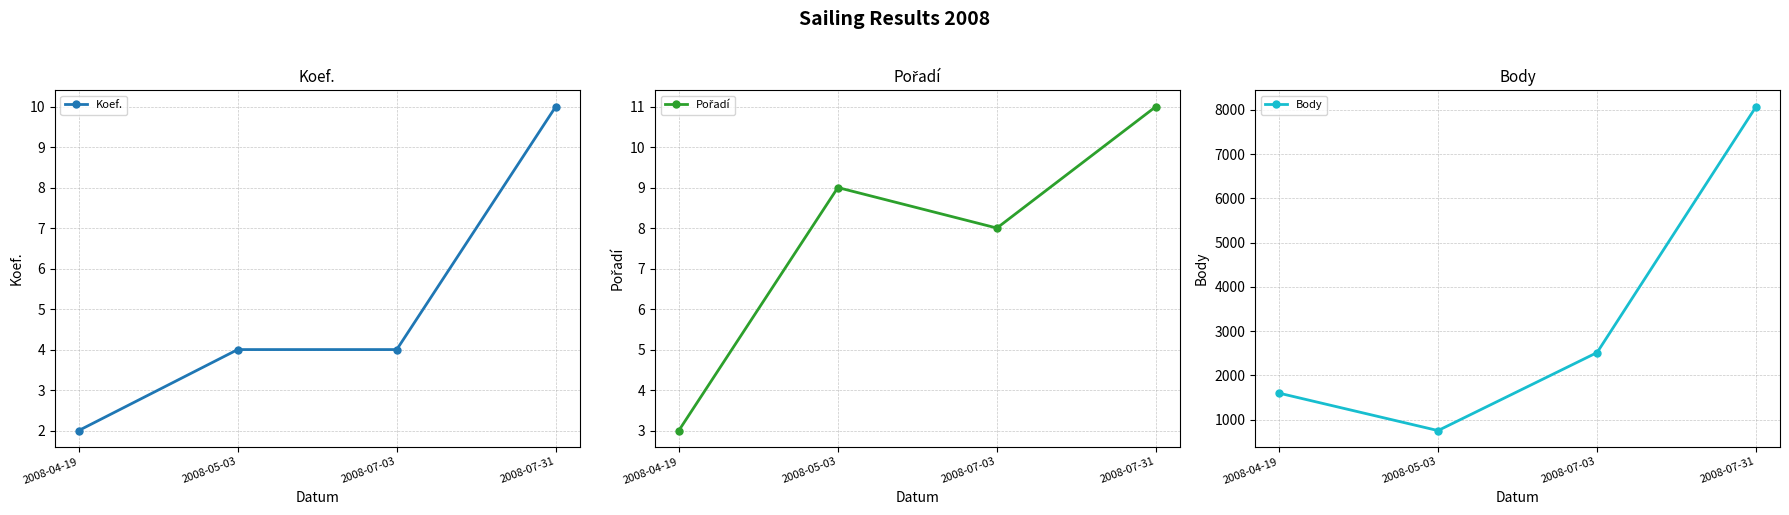

How many series are shown in this chart?

3